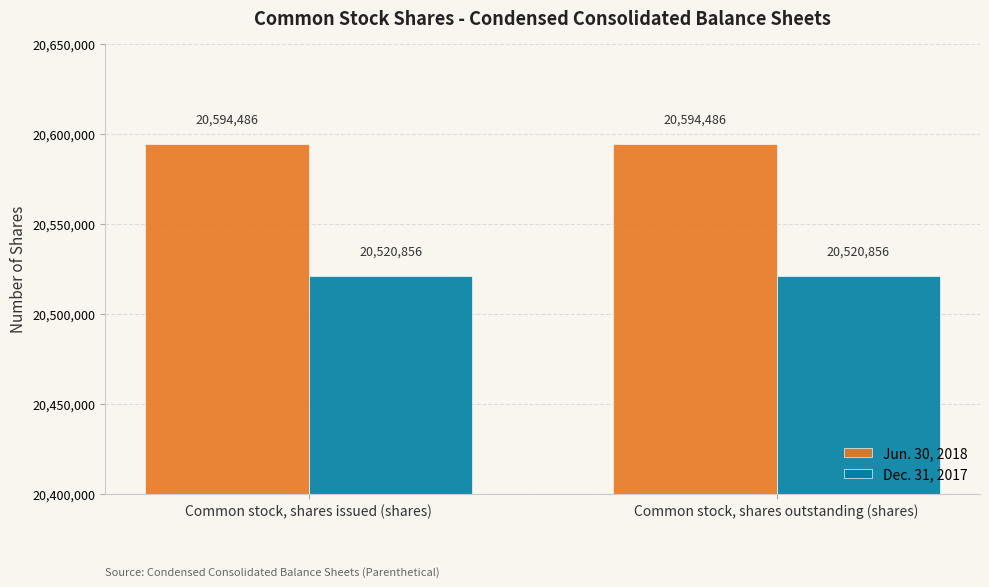

How many bars are there in total?

4